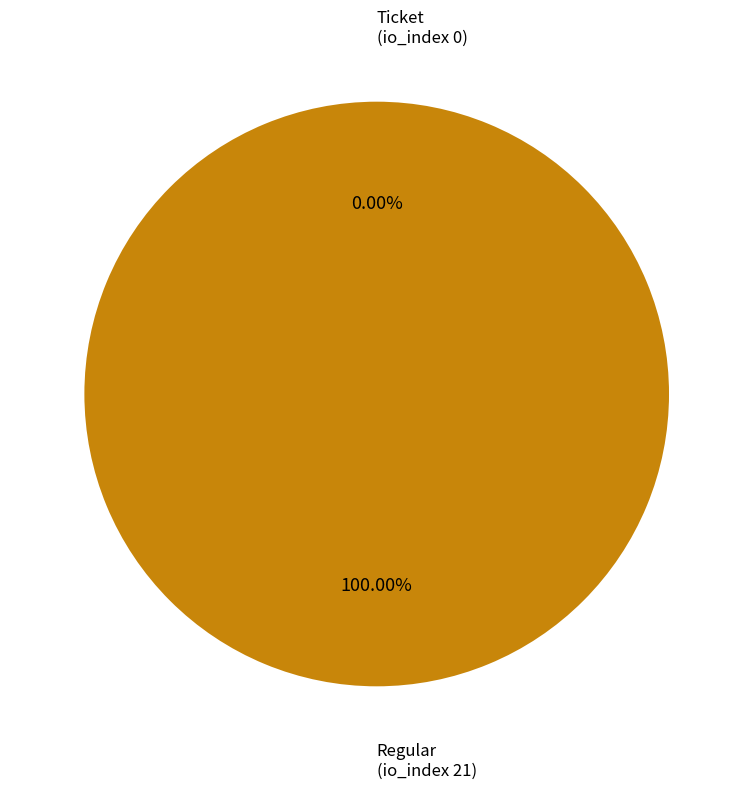

Rank the categories by value from highest to lowest.

Regular
(io_index 21), Ticket
(io_index 0)